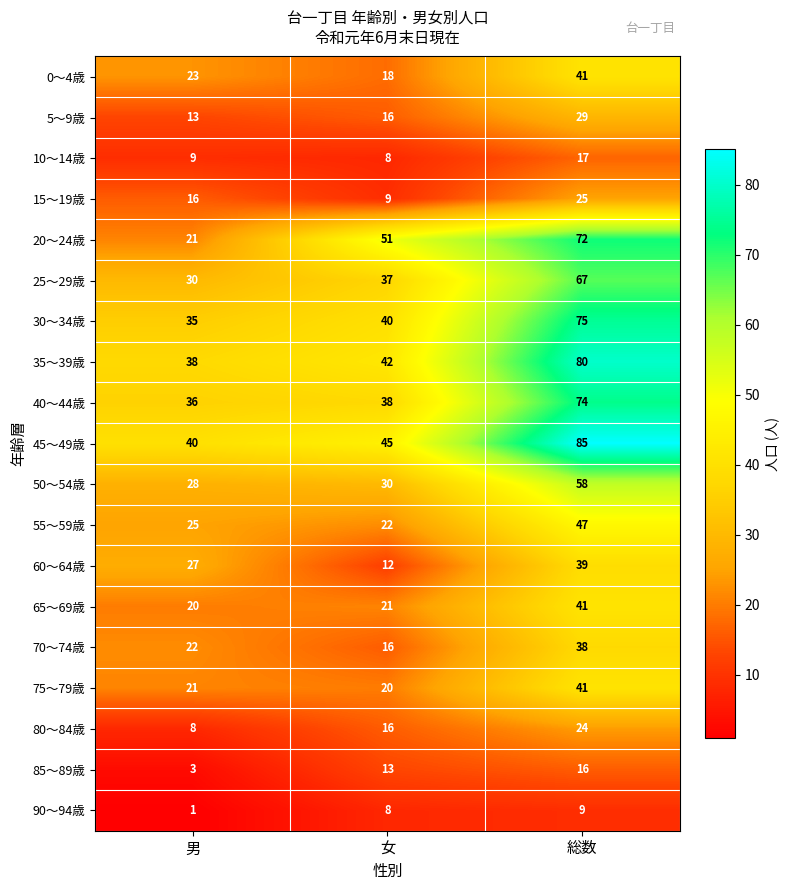

How many values in the 5～9歳 series are below 16?

1